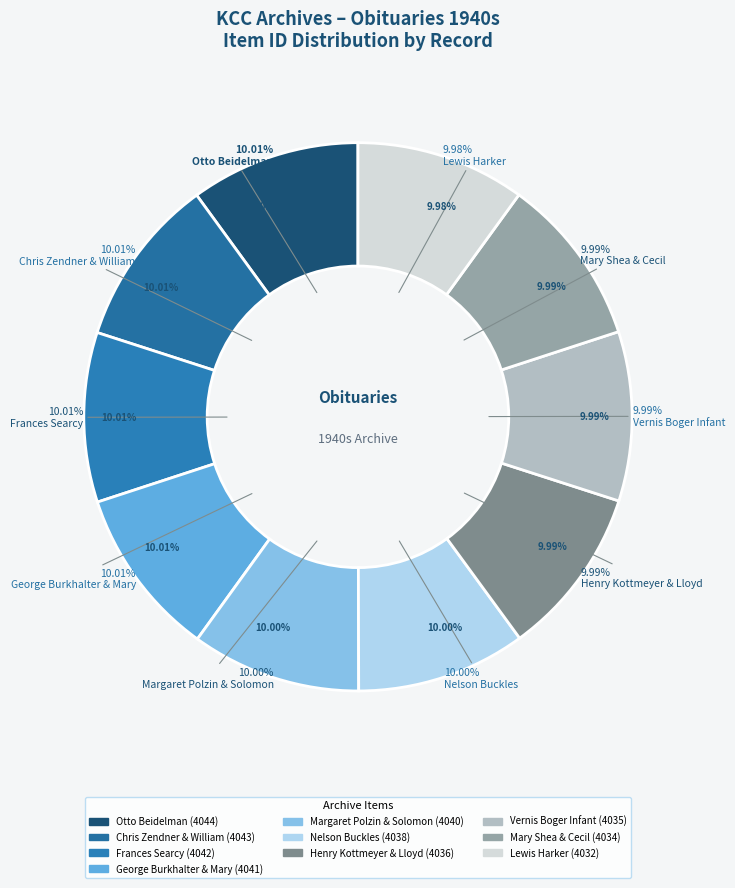

Is there any slice that represents more than half of the pie?

No